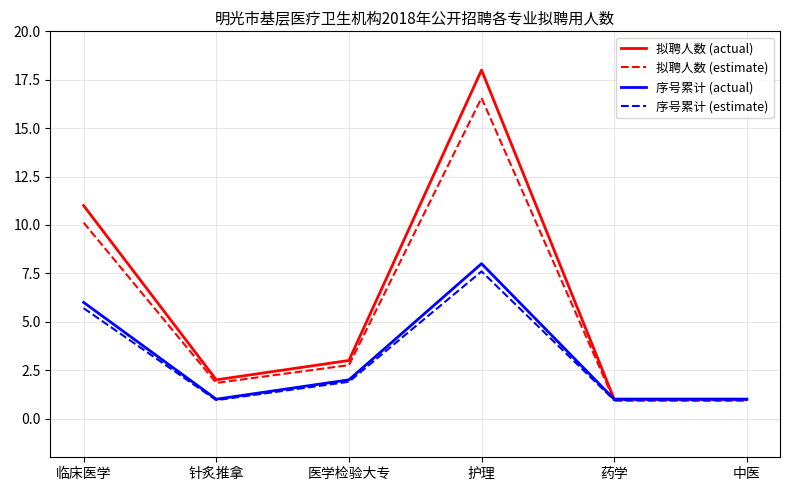

In 序号累计 (actual), how many points are higher than both neighbors (excluding endpoints)?

1